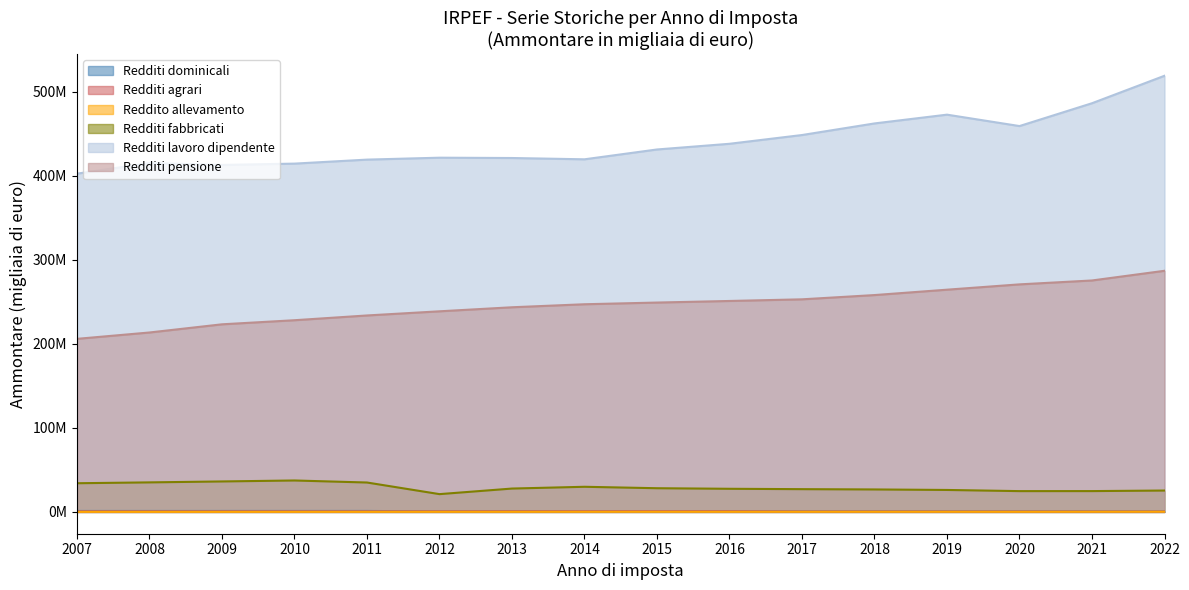

How many categories are shown in the chart?

16